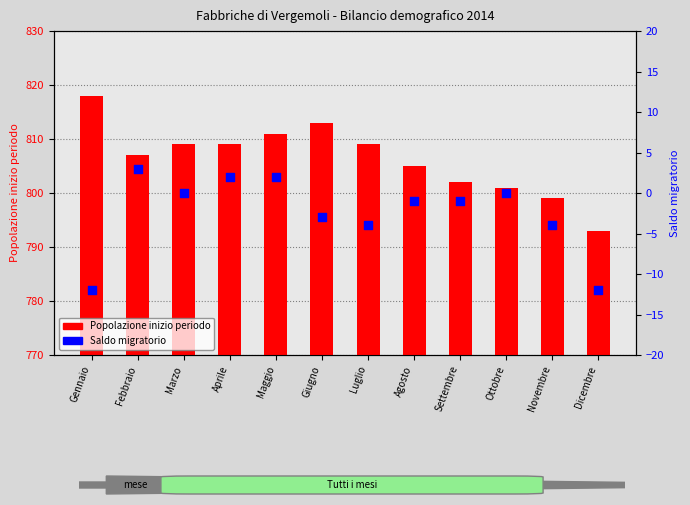

What are all the series names shown in the legend?

Popolazione inizio periodo, Saldo migratorio